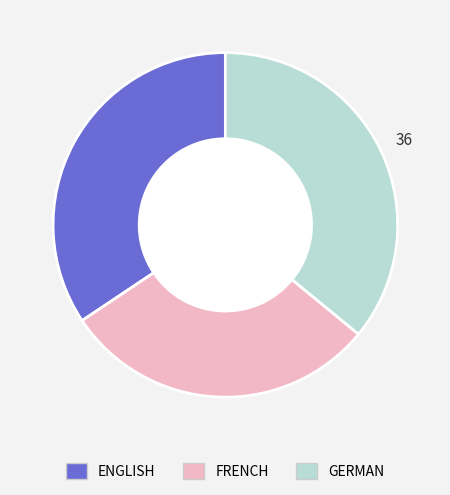

True or false: FRENCH accounts for 30% of the total.

True